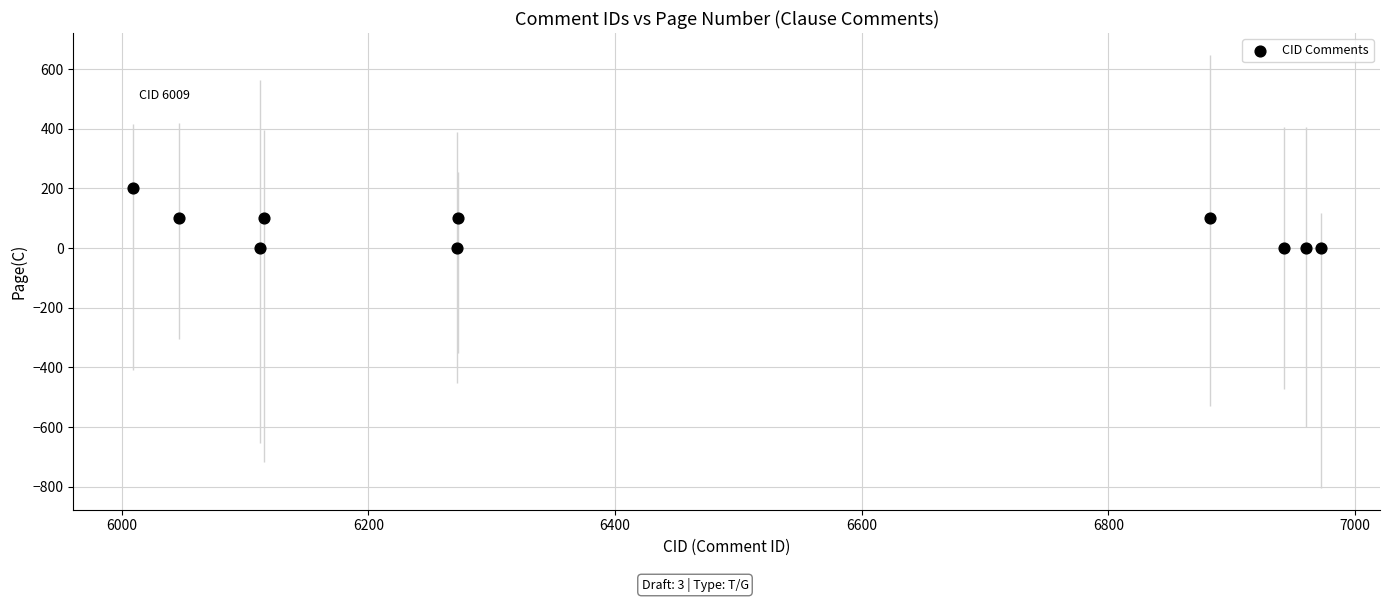

What is the range of Y values (max minus min)?

200